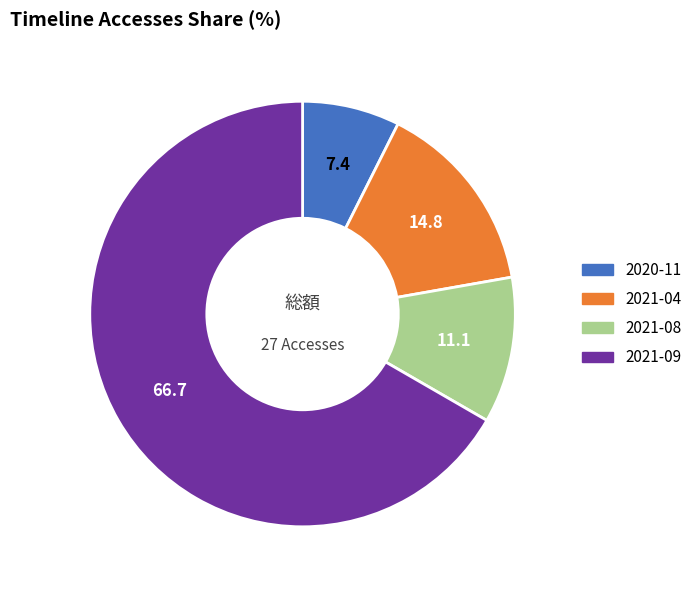

Do 2021-09 and 2021-08 together represent more than half of the pie?

Yes